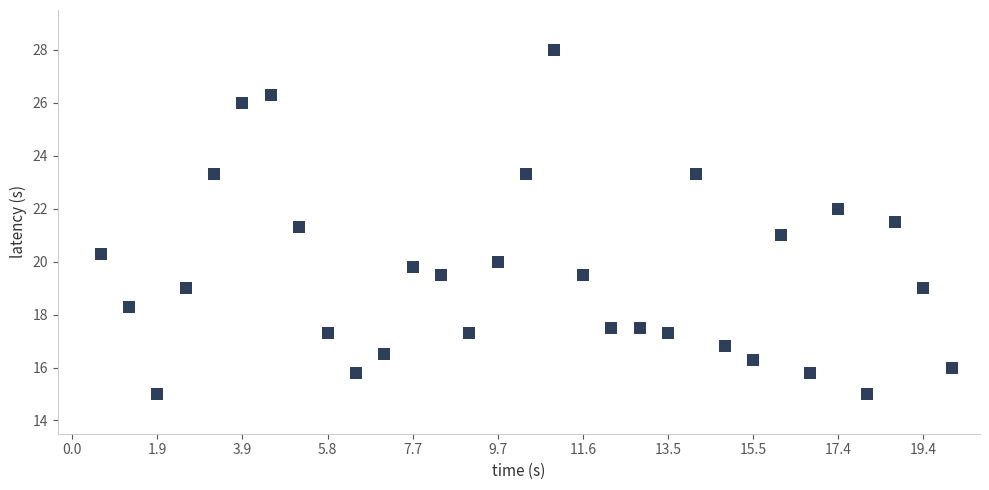

What is the range of X values (max minus min)?

30.0